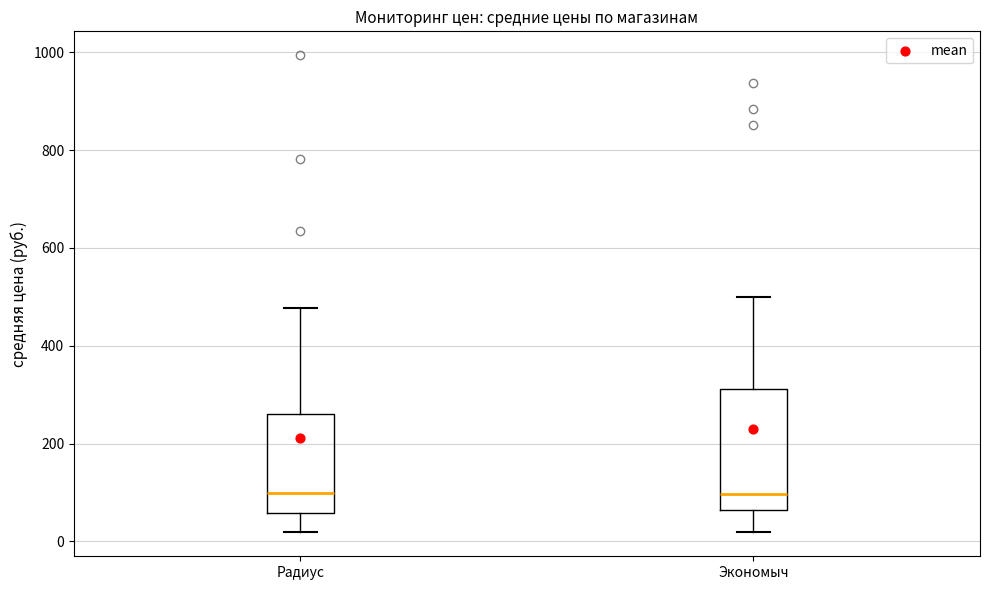

Reading left to right, read every box against the y-axis: the position of its median line, the range the box covers, and the ends of its whiskers. The values are not printed on the chart, so give them approximately, as read against the axis.

Радиус: median 100, box 60 to 260, whiskers 20 to 480
Экономыч: median 100, box 60 to 320, whiskers 20 to 500